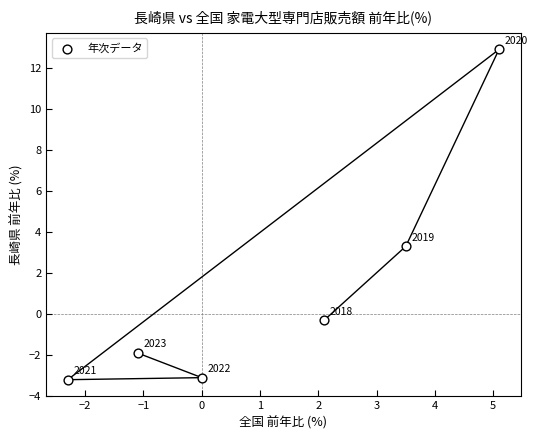

What Y value in the scatter plot is closest to 4?

3.3